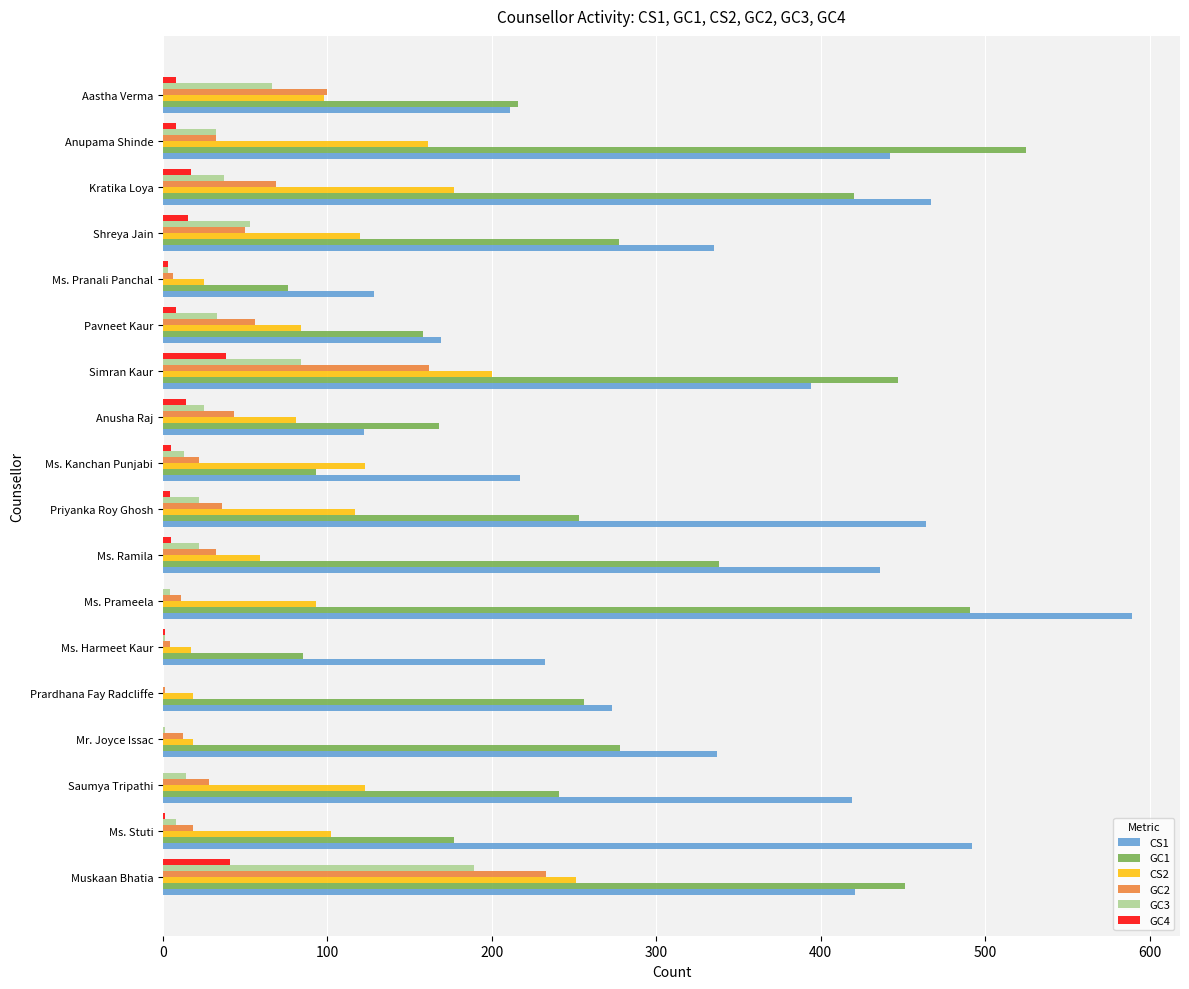

Is the value of GC2 at Saumya Tripathi greater than the value of GC4 at Ms. Prameela?

Yes